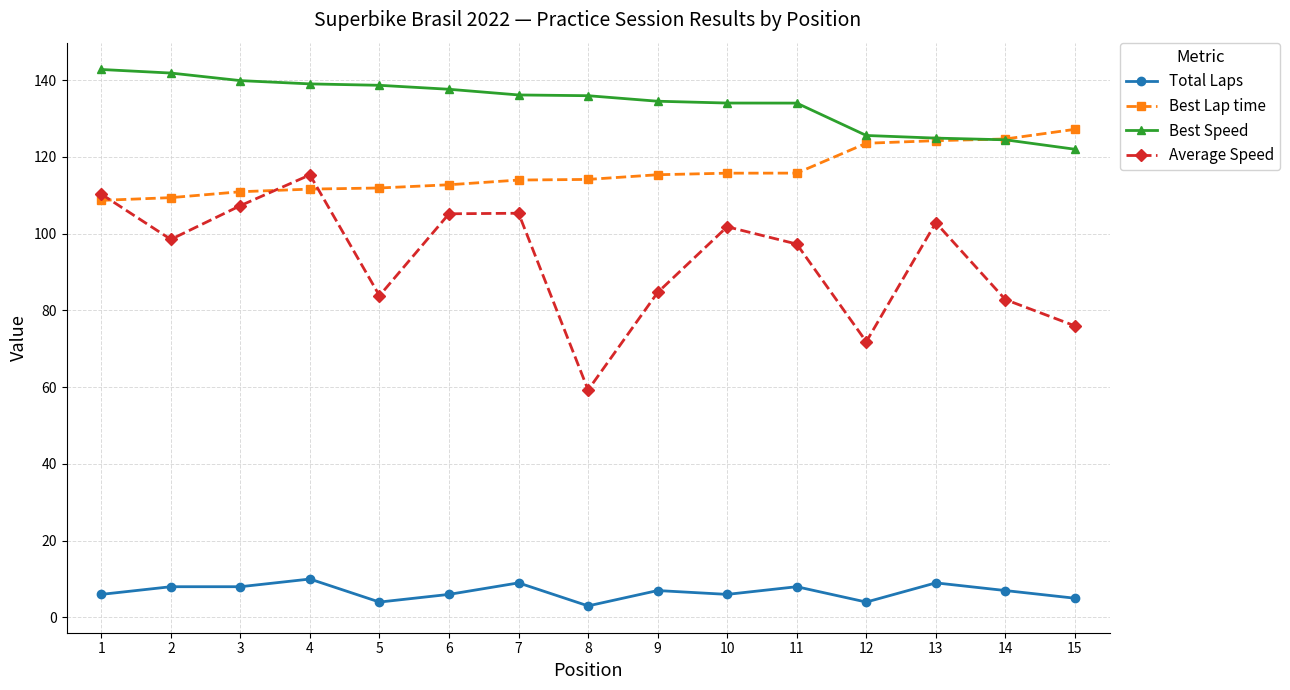

What is the difference between the second highest and minimum values in the Best Speed series?

19.9